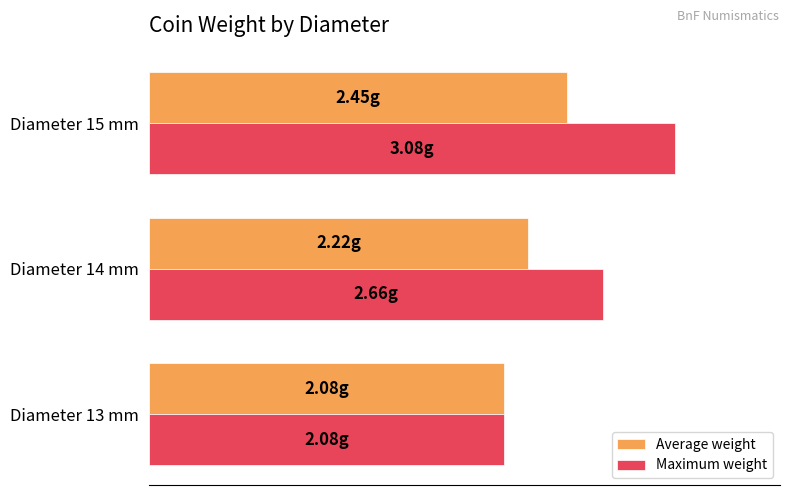

What are all the series names shown in the legend?

Average weight, Maximum weight